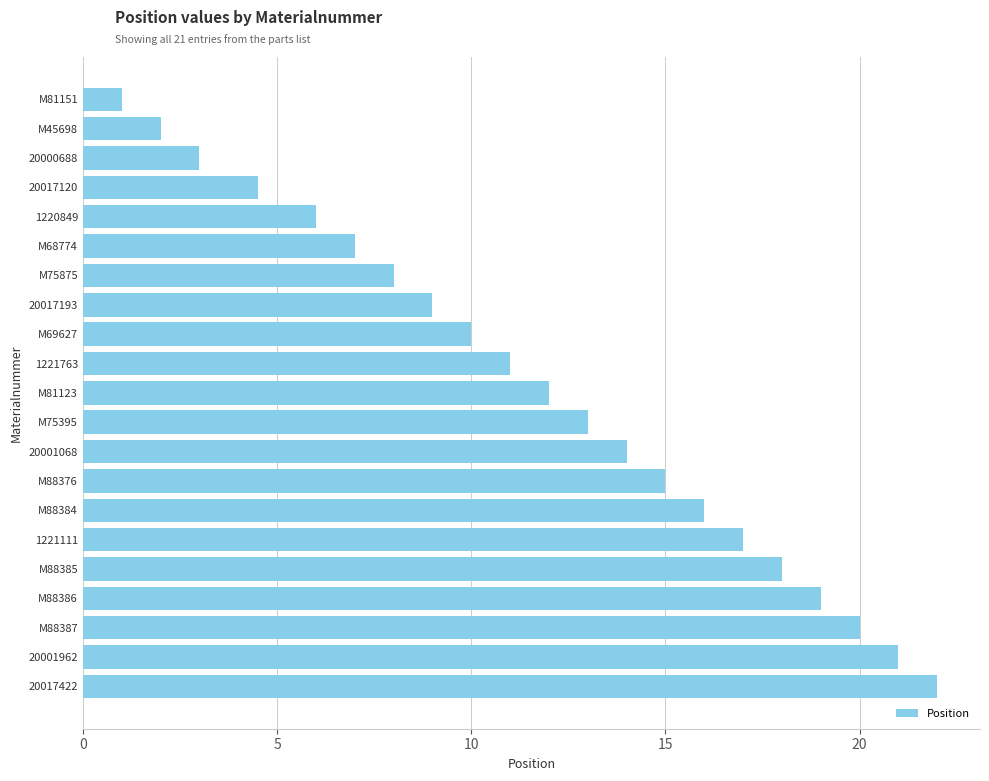

Are the bars grouped side by side (vs. stacked)?

No